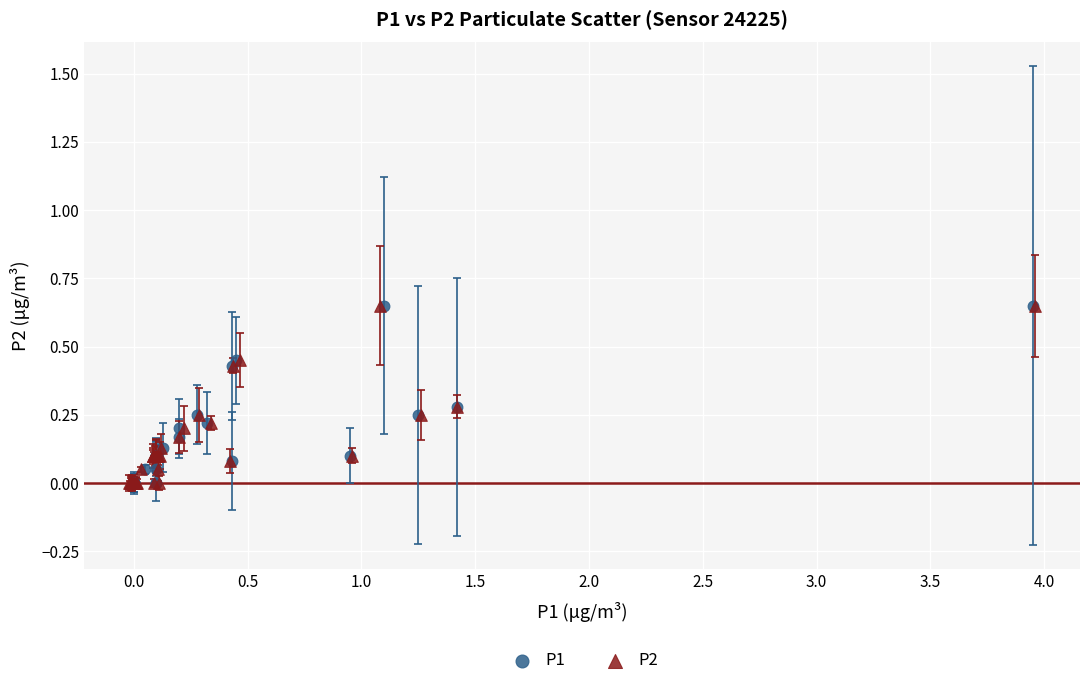

What are all the series names shown in the legend?

P1, P2